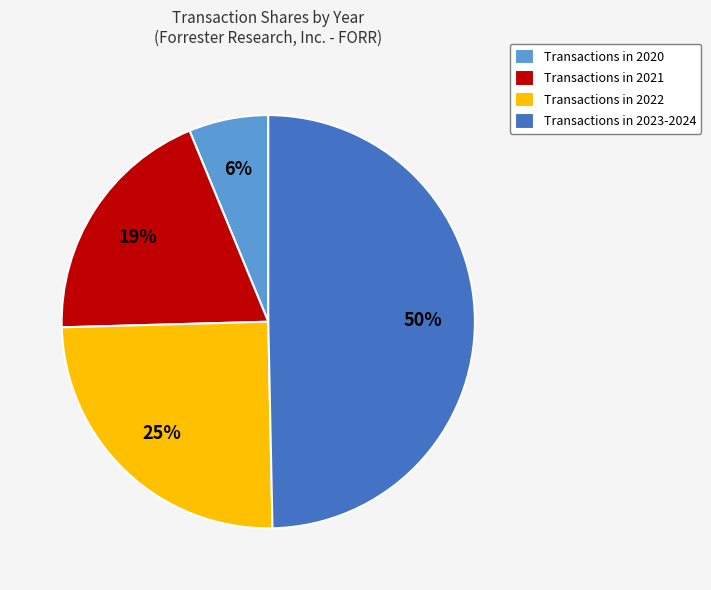

Approximately how many times larger is the value at Transactions in 2021 compared to Transactions in 2023-2024?

0.4